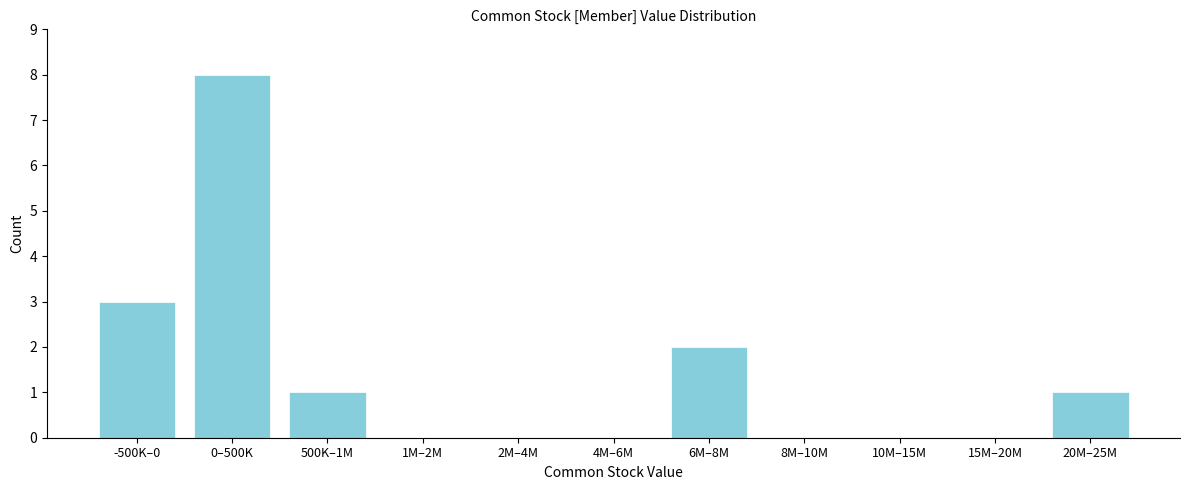

Reading left to right, list all the values displayed in this chart.

-500K–0=3	0–500K=8	500K–1M=1	1M–2M=0	2M–4M=0	4M–6M=0	6M–8M=2	8M–10M=0	10M–15M=0	15M–20M=0	20M–25M=1